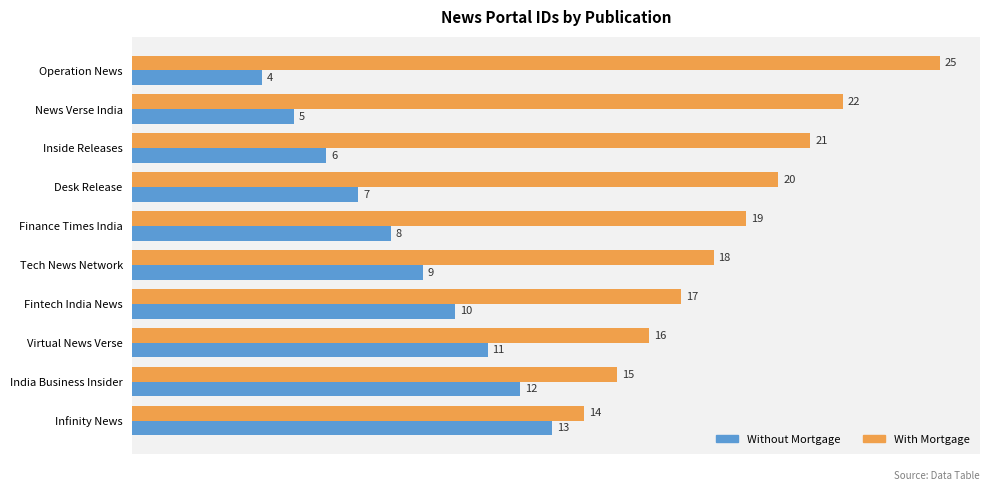

The Without Mortgage series shows 6 at Tech News Network. True or false?

False